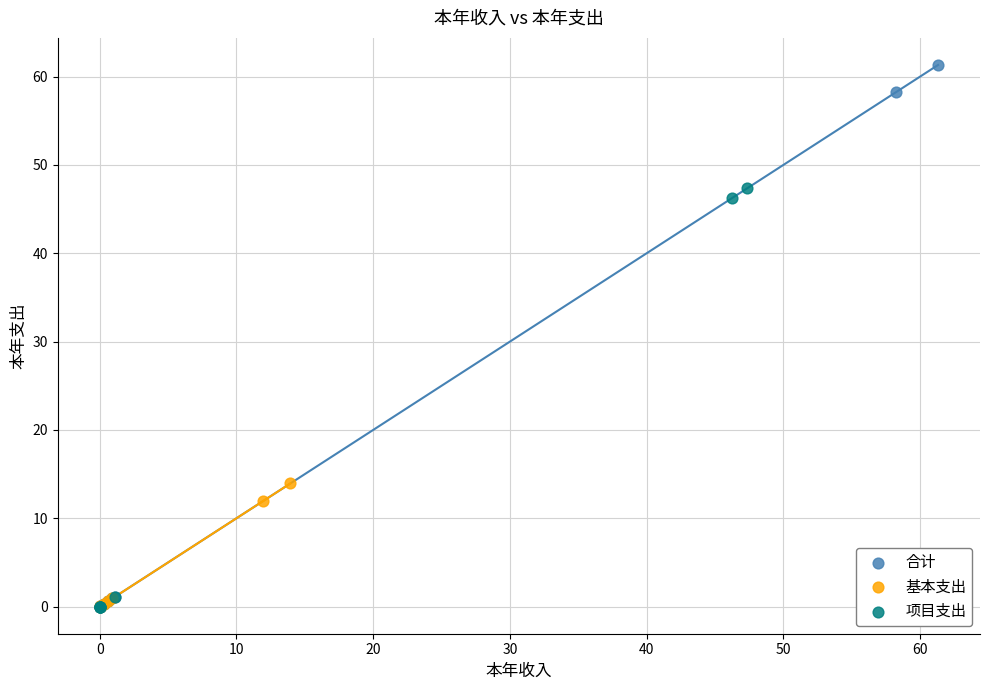

Which series has the largest Y range (max minus min)?

合计